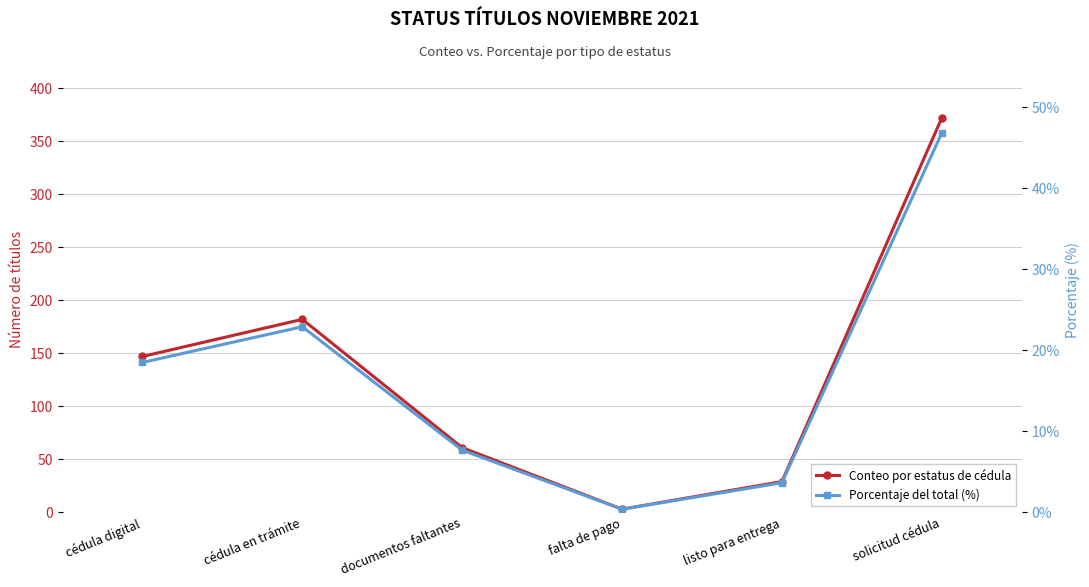

How many series are shown in this chart?

2